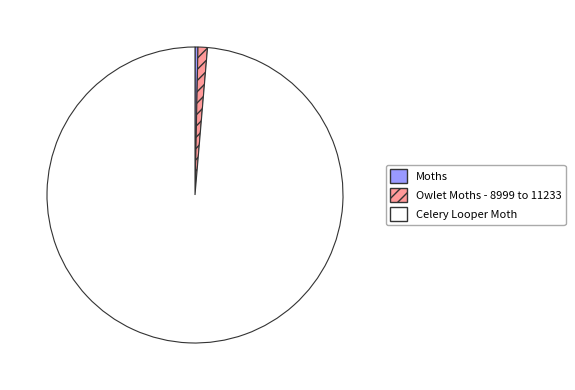

Which category has the biggest portion of the pie?

Celery Looper Moth